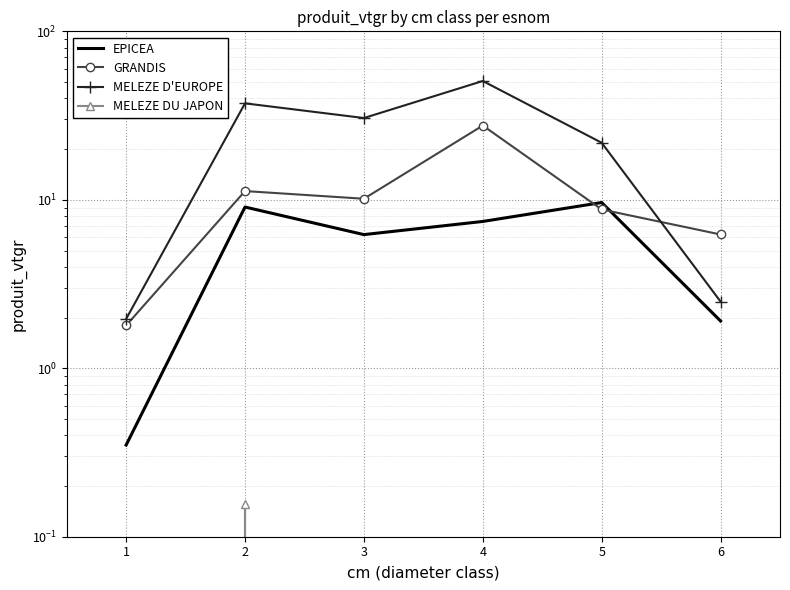

What is the value of the EPICEA point at the 4th from the left?

7.4